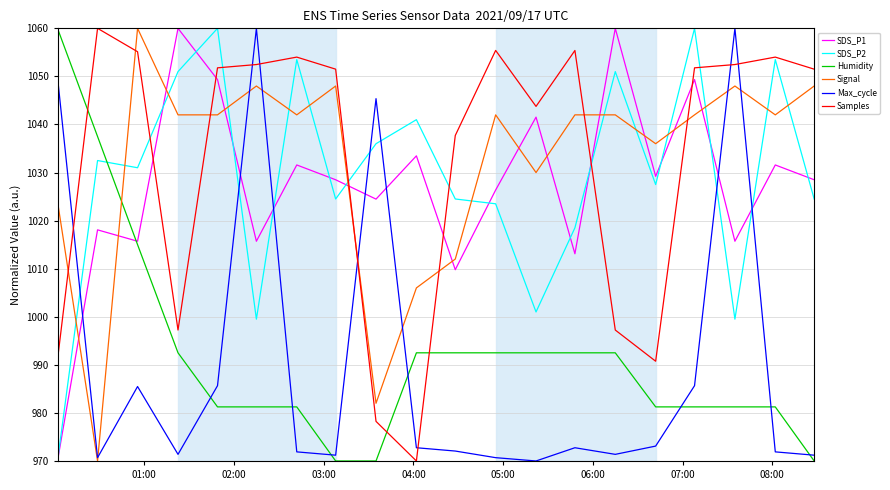

At how many categories does at least one series exceed 1000?

20